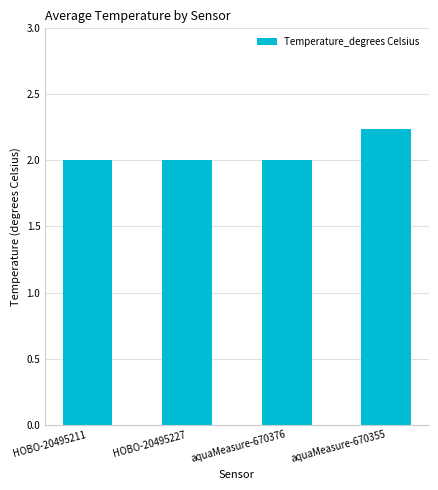

What is the sum of all values?

8.3